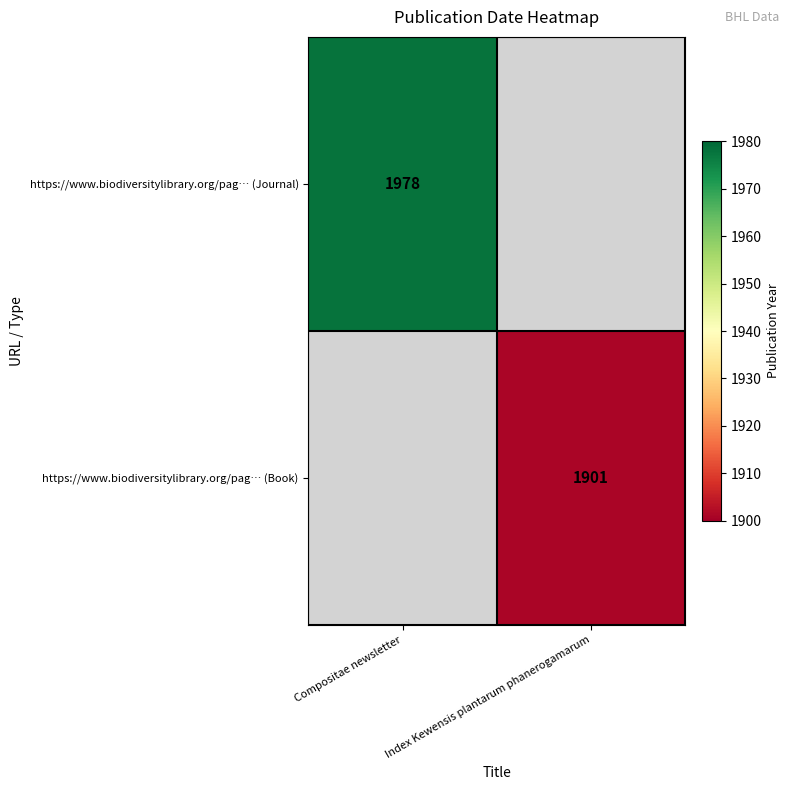

True or false: https://www.biodiversitylibrary.org/pag… (Book) has a value of 466.3 at Index Kewensis plantarum phanerogamarum.

False